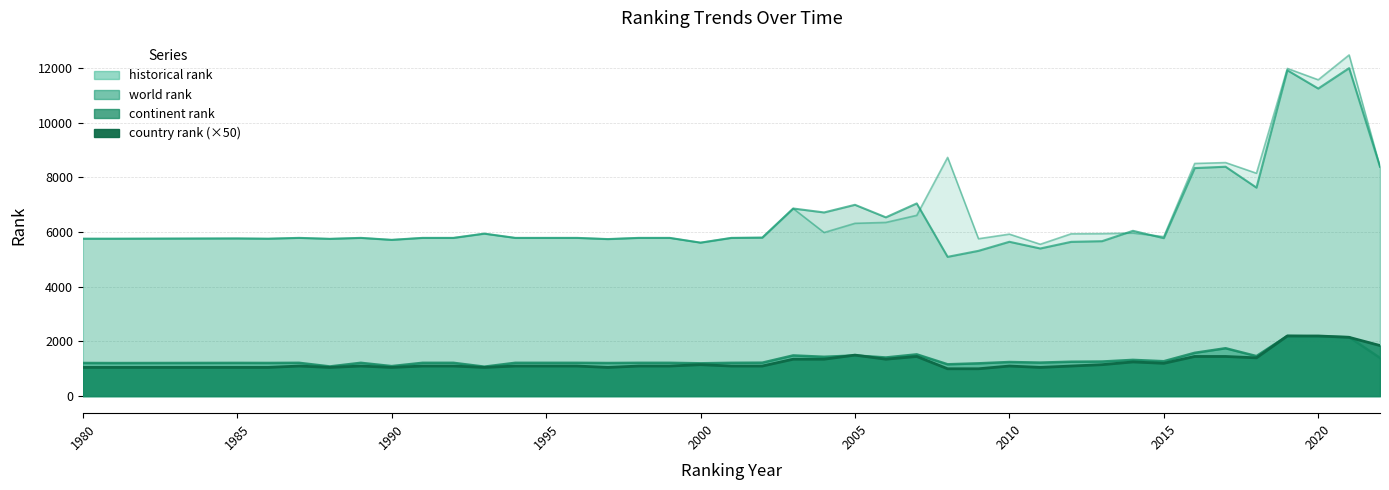

What are all the series names shown in the legend?

world rank, historical rank, continent rank, country rank